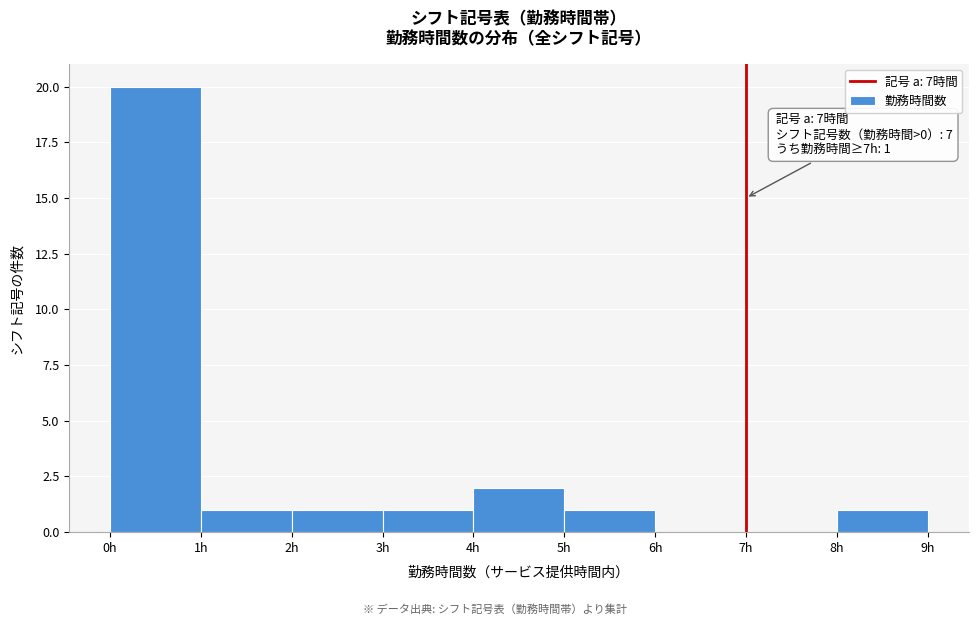

Over which range of the x-axis is the bar tallest?

0 to 1